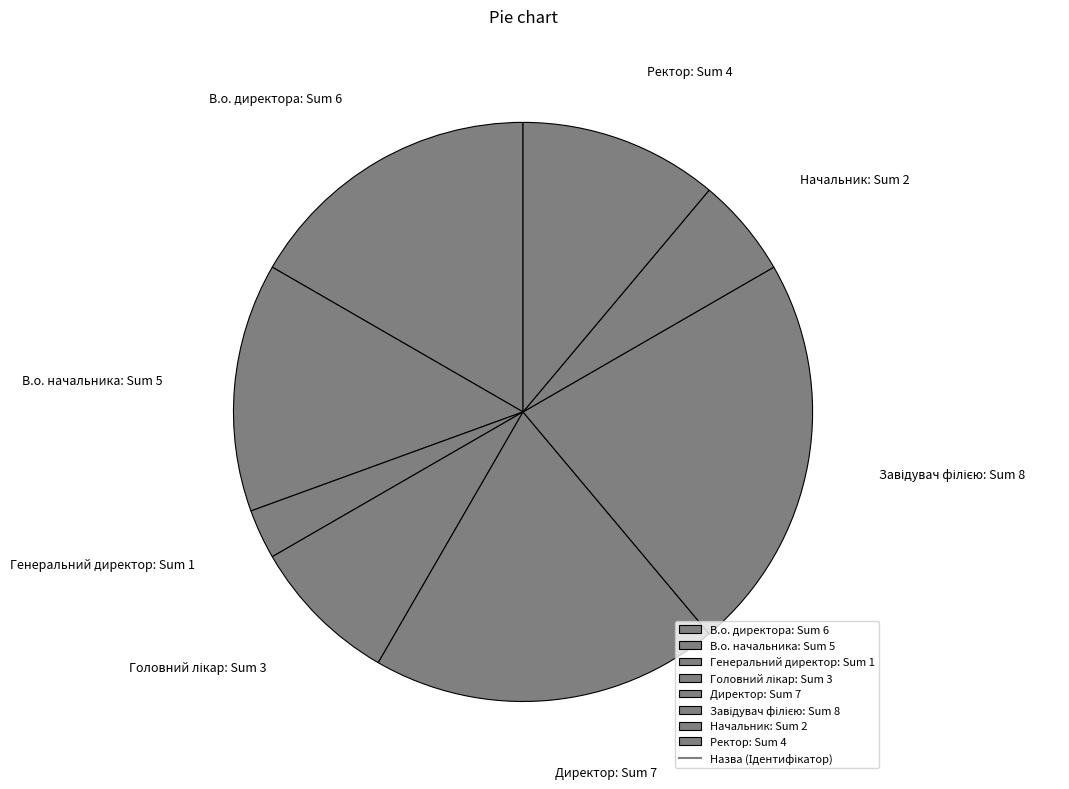

How many slices are in this pie chart?

8